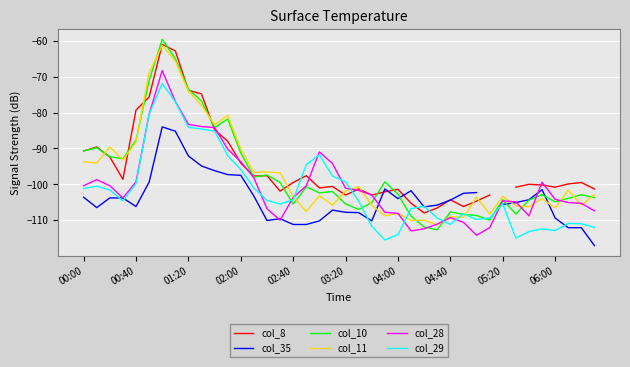

The value of col_35 at 37 is -34.9. True or false?

False